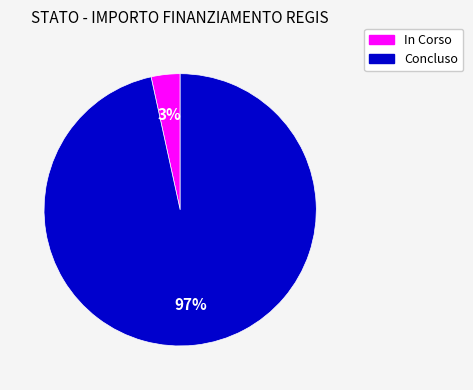

To the nearest percent, what portion does In Corso represent?

3%